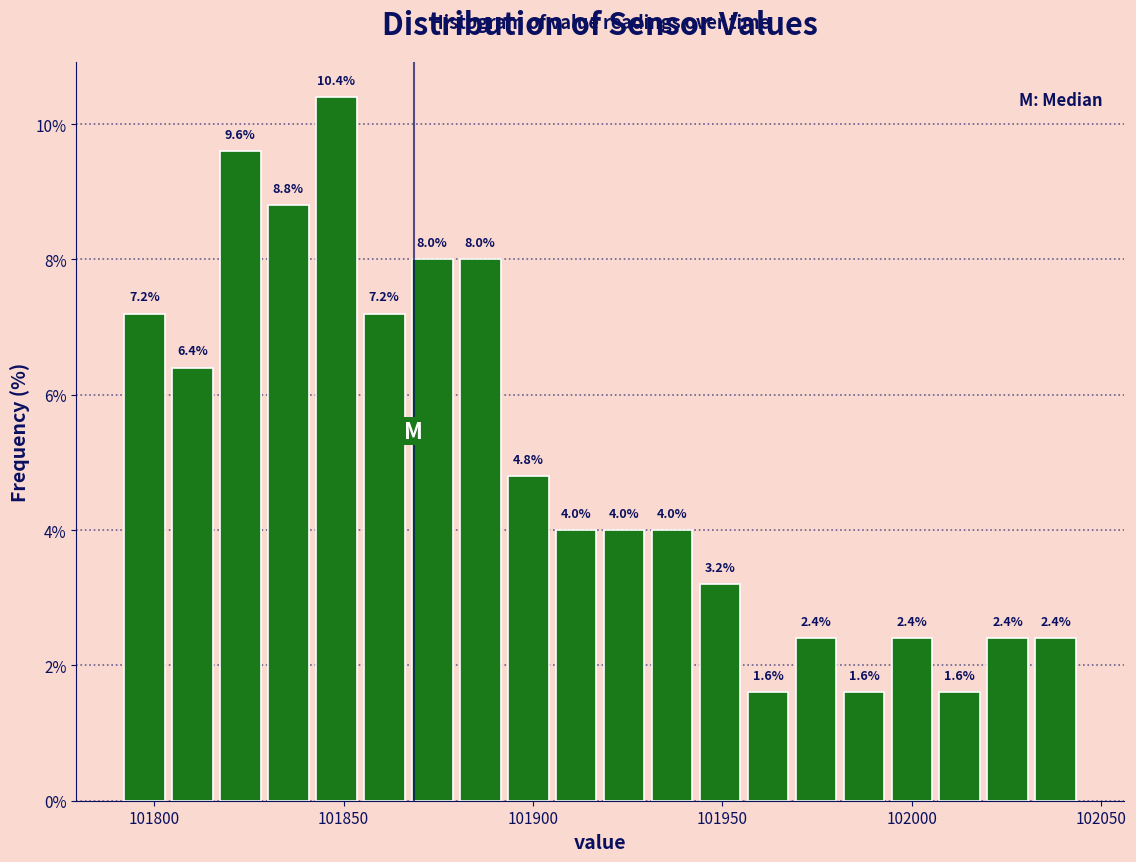

Read against the x-axis, roughly where is the centre of the tallest bar?

101850